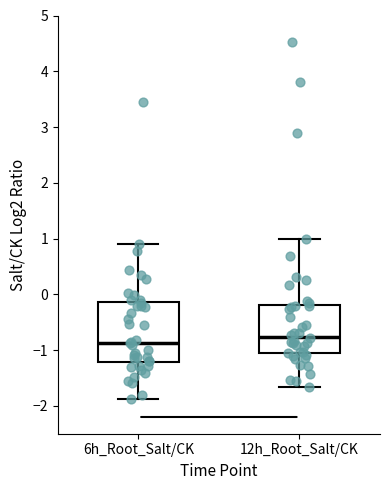

Where does the median line of the box for 6h_Root_Salt/CK sit on the y-axis? The values are not printed on the chart, so give them approximately, as read against the axis.

-0.9